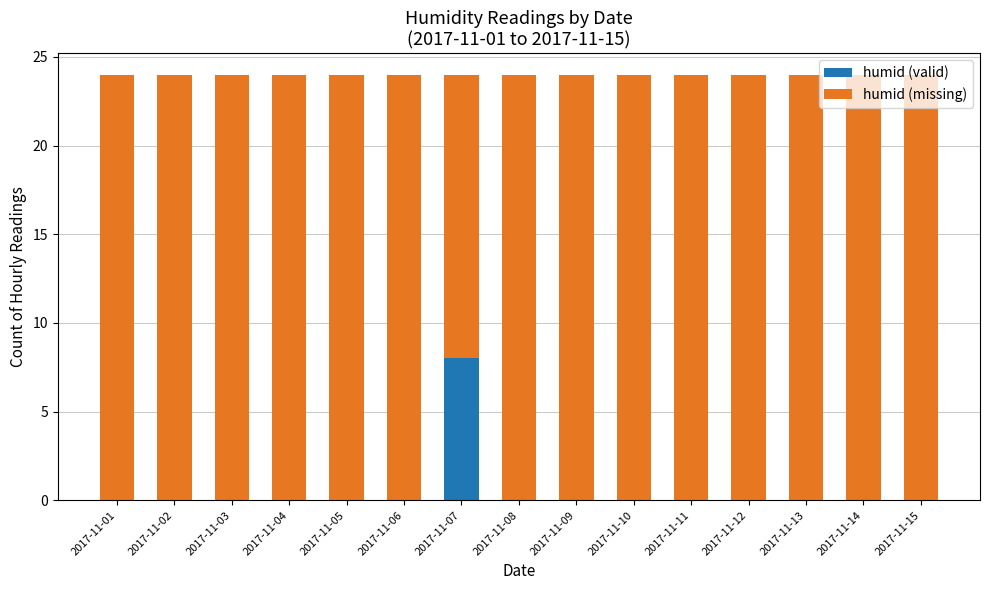

The humid (valid) series shows 5 at 2017-11-09. True or false?

False